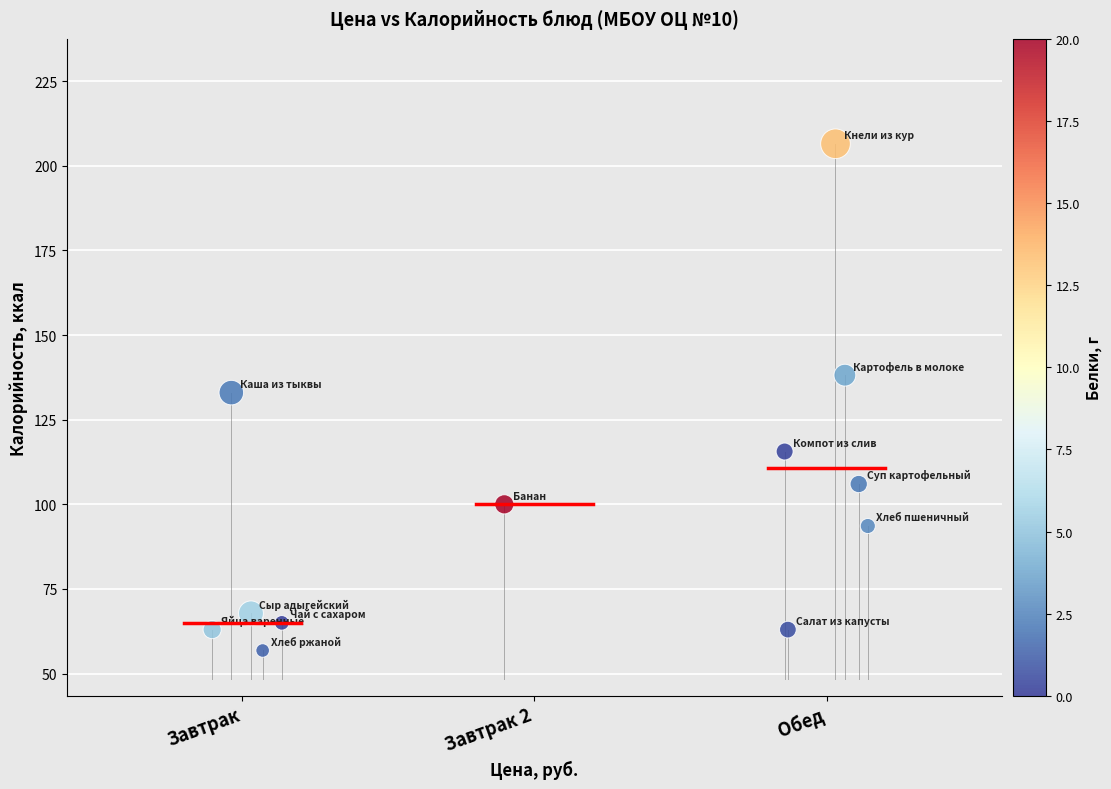

What Y value in the scatter plot is closest to 131?

133.0